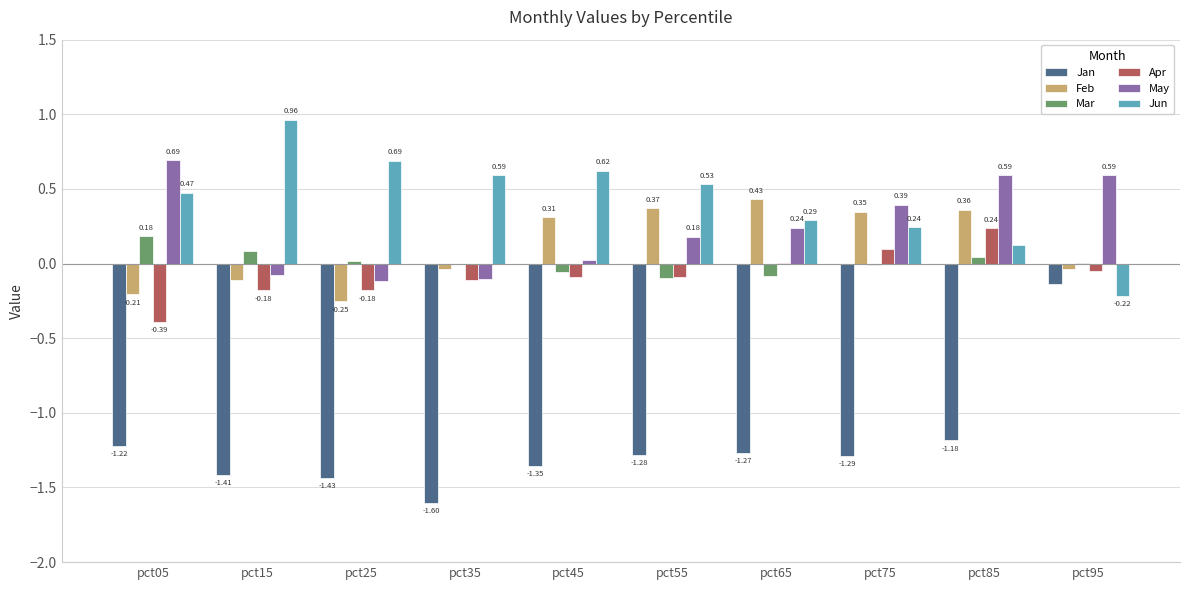

The Apr series shows -0.3 at pct15. True or false?

False